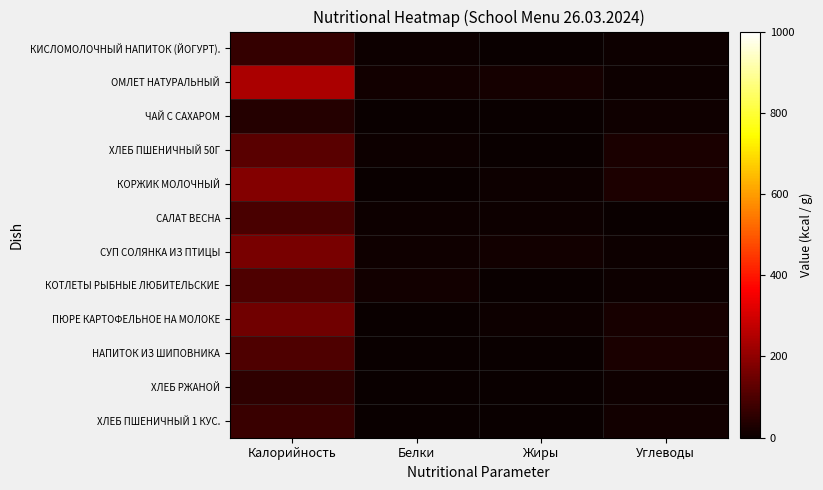

Reading left to right, transcribe all the data shown in this chart.

КИСЛОМОЛОЧНЫЙ НАПИТОК (ЙОГУРТ).: Калорийность=63	Белки=5	Жиры=3	Углеводы=4
ОМЛЕТ НАТУРАЛЬНЫЙ: Калорийность=242	Белки=14	Жиры=19	Углеводы=4
ЧАЙ С САХАРОМ: Калорийность=40	Белки=0	Жиры=0	Углеводы=10
ХЛЕБ ПШЕНИЧНЫЙ 50Г: Калорийность=118	Белки=4	Жиры=1	Углеводы=24
КОРЖИК МОЛОЧНЫЙ: Калорийность=182	Белки=3	Жиры=5	Углеводы=30
САЛАТ ВЕСНА: Калорийность=94	Белки=6	Жиры=7	Углеводы=2
СУП СОЛЯНКА ИЗ ПТИЦЫ: Калорийность=165	Белки=10	Жиры=13	Углеводы=4
КОТЛЕТЫ РЫБНЫЕ ЛЮБИТЕЛЬСКИЕ: Калорийность=102	Белки=12	Жиры=3	Углеводы=6
ПЮРЕ КАРТОФЕЛЬНОЕ НА МОЛОКЕ: Калорийность=154	Белки=3	Жиры=6	Углеводы=22
НАПИТОК ИЗ ШИПОВНИКА: Калорийность=104	Белки=1	Жиры=0	Углеводы=25
ХЛЕБ РЖАНОЙ: Калорийность=58	Белки=2	Жиры=0	Углеводы=11
ХЛЕБ ПШЕНИЧНЫЙ 1 КУС.: Калорийность=71	Белки=2	Жиры=0	Углеводы=14